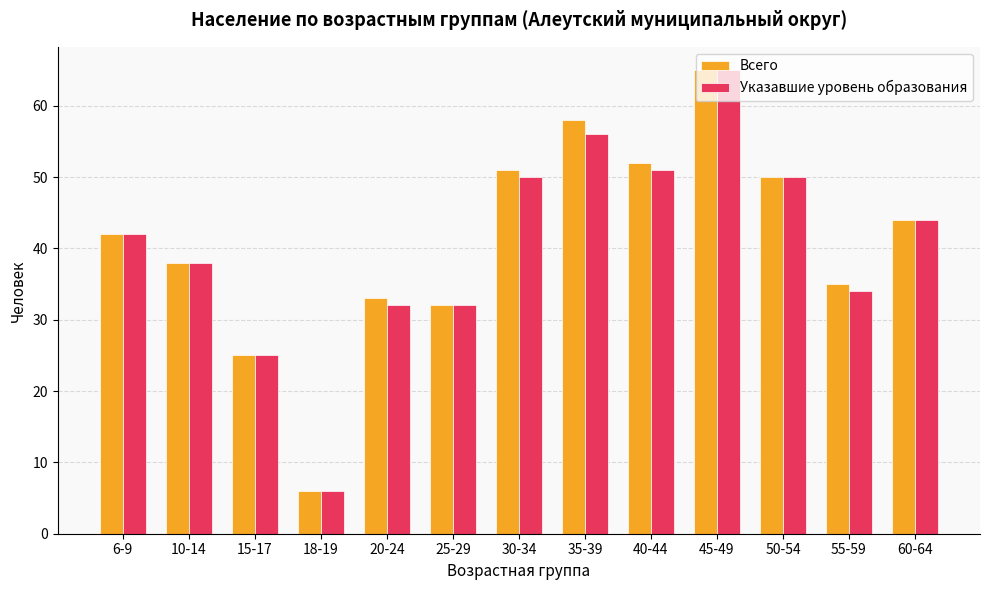

What is the sum of the Указавшие уровень образования values at 30-34 and 10-14?

88